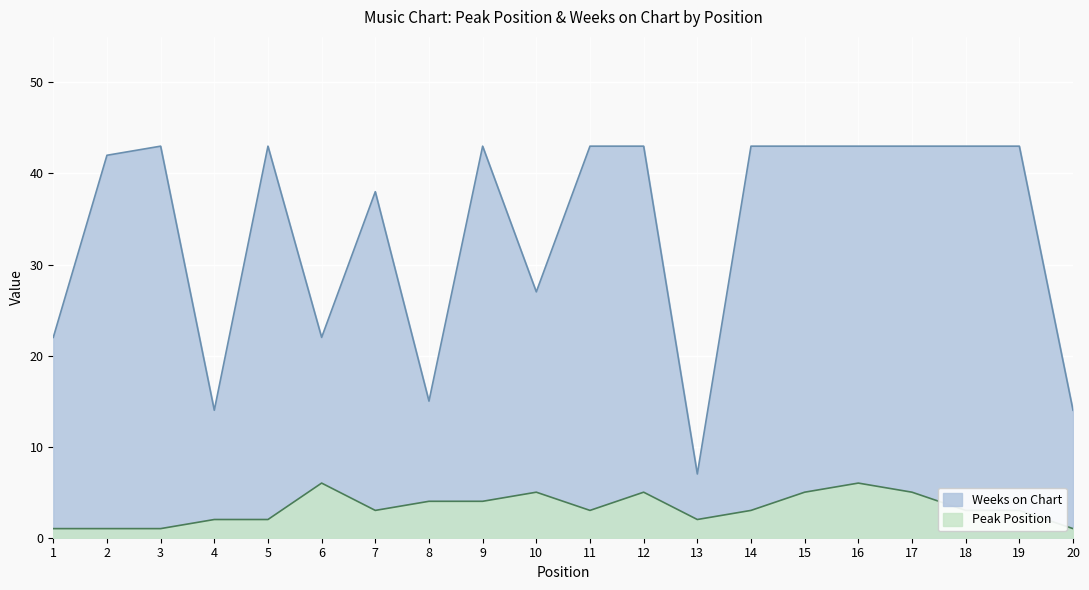

Reading left to right, list all the values displayed in this chart.

Peak Position: 1	1	1	2	2	6	3	4	4	5	3	5	2	3	5	6	5	3	3	1
Weeks on Chart: 22	42	43	14	43	22	38	15	43	27	43	43	7	43	43	43	43	43	43	14